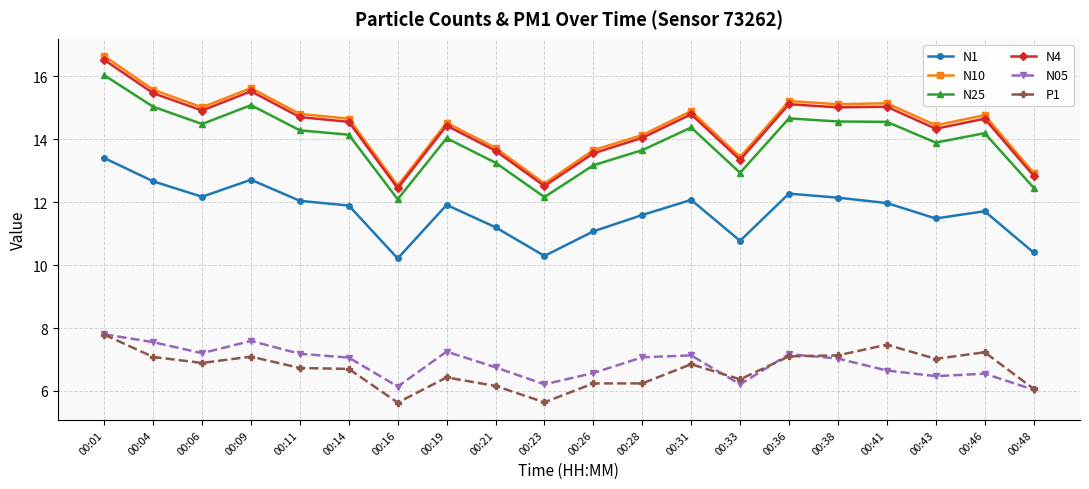

True or false: N25 and N05 cross at least once.

False